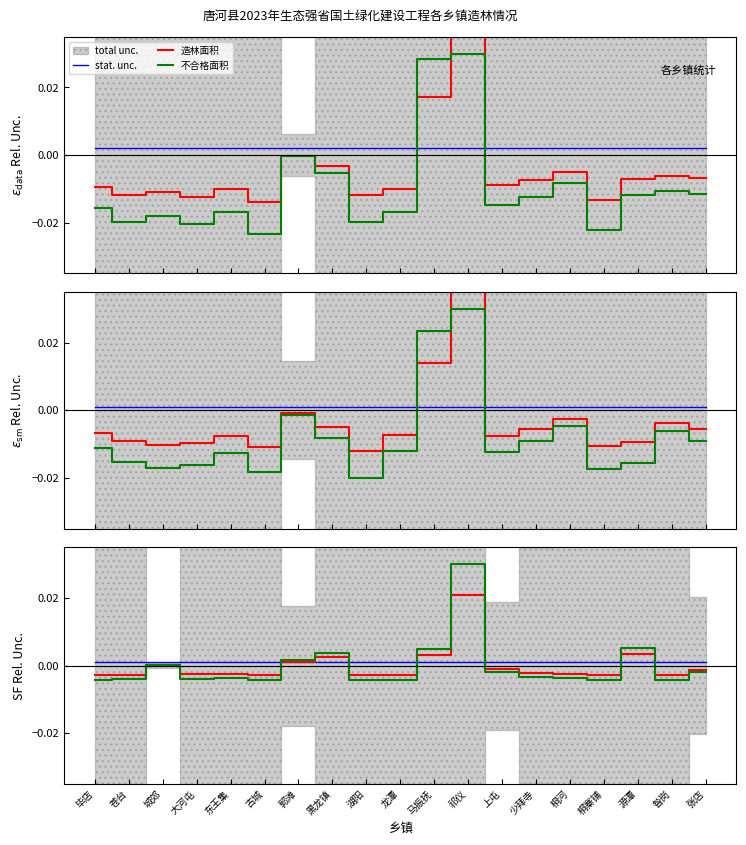

Reading right to left, what are all the values shown in this chart?

造林面积: 张店=-0.0	昝岗=-0.0	源潭=-0.0	桐寨铺=-0.0	桐河=-0.0	少拜寺=-0.0	上屯=-0.0	祁仪=0.1	马振抚=0.0	龙潭=-0.0	湖阳=-0.0	黑龙镇=-0.0	郭滩=-0.0	古城=-0.0	东王集=-0.0	大河屯=-0.0	城郊=-0.0	苍台=-0.0	毕店=-0.0
不合格面积: 张店=-0.0	昝岗=-0.0	源潭=0.0	桐寨铺=-0.0	桐河=-0.0	少拜寺=-0.0	上屯=-0.0	祁仪=0.0	马振抚=0.0	龙潭=-0.0	湖阳=-0.0	黑龙镇=0.0	郭滩=0.0	古城=-0.0	东王集=-0.0	大河屯=-0.0	城郊=0.0	苍台=-0.0	毕店=-0.0